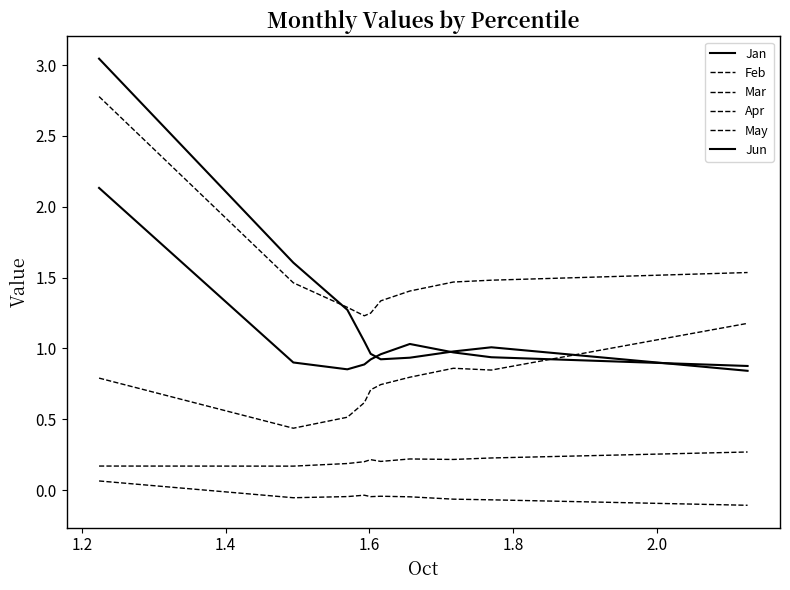

Does the chart display data point markers on the line(s)?

No